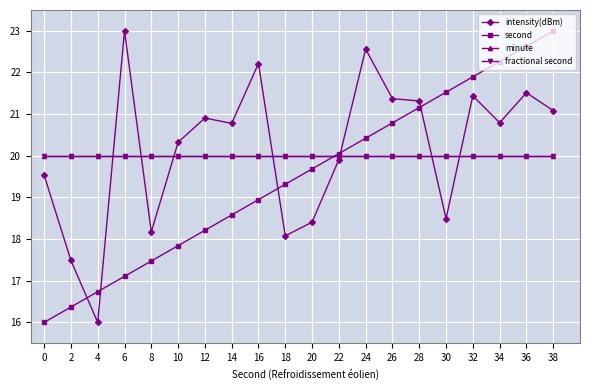

True or false: minute has more than 2 interior local peaks.

False